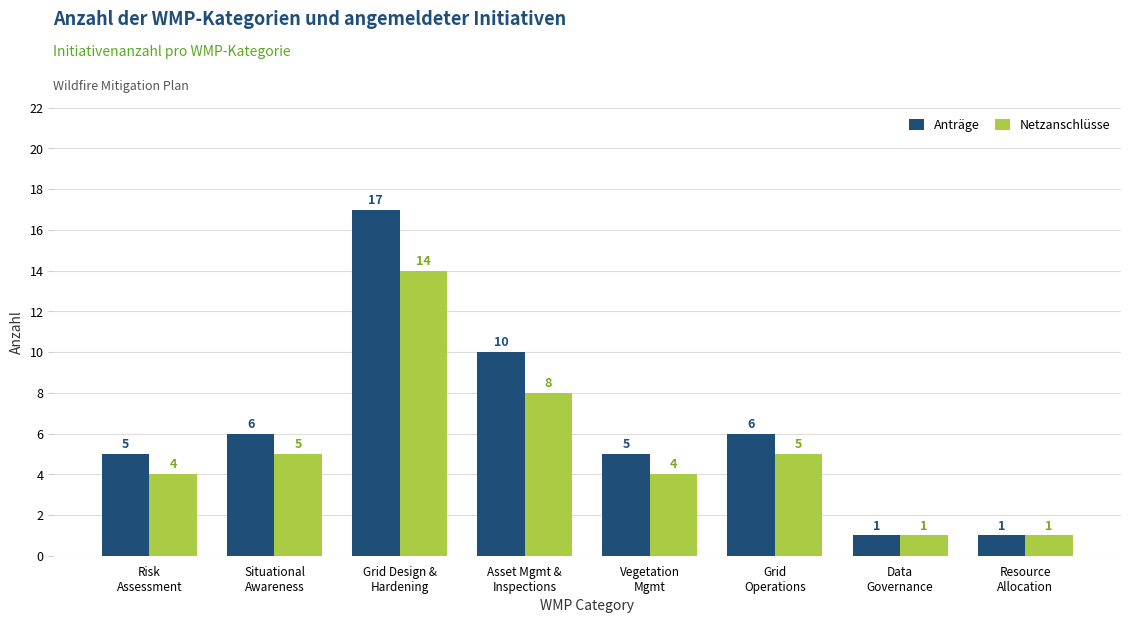

Rank the series by their maximum value, from highest to lowest.

Anträge, Netzanschlüsse